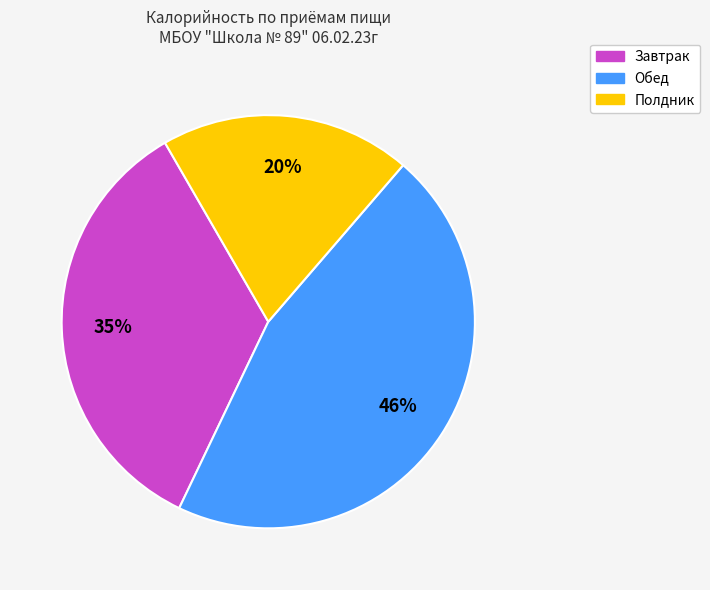

Is it true that Завтрак is 41% of the pie?

False